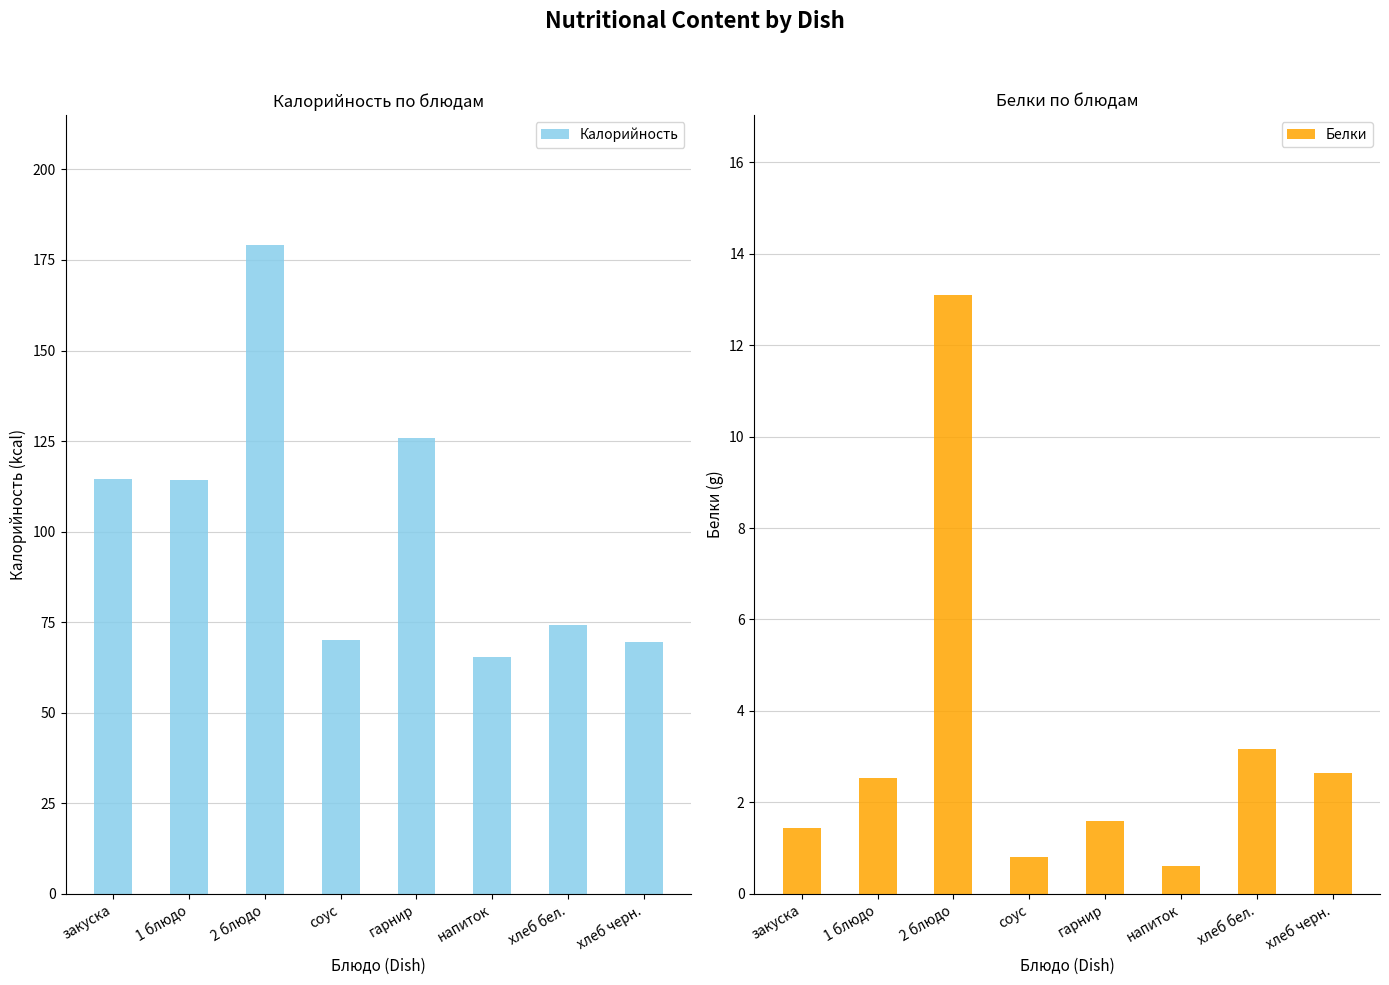

Which series has the largest total across all categories?

Калорийность